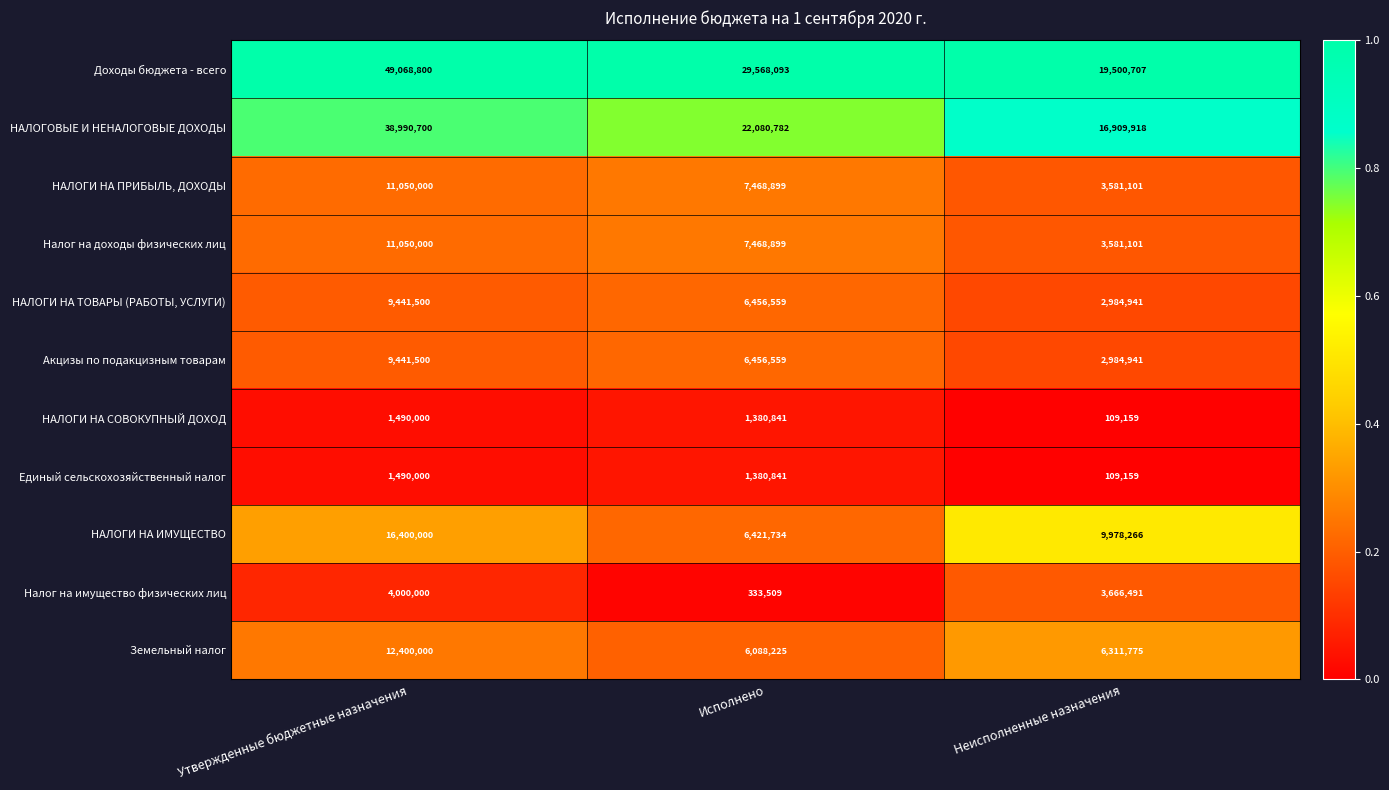

The value of НАЛОГИ НА СОВОКУПНЫЙ ДОХОД at Утвержденные бюджетные назначения is 1490000. True or false?

True